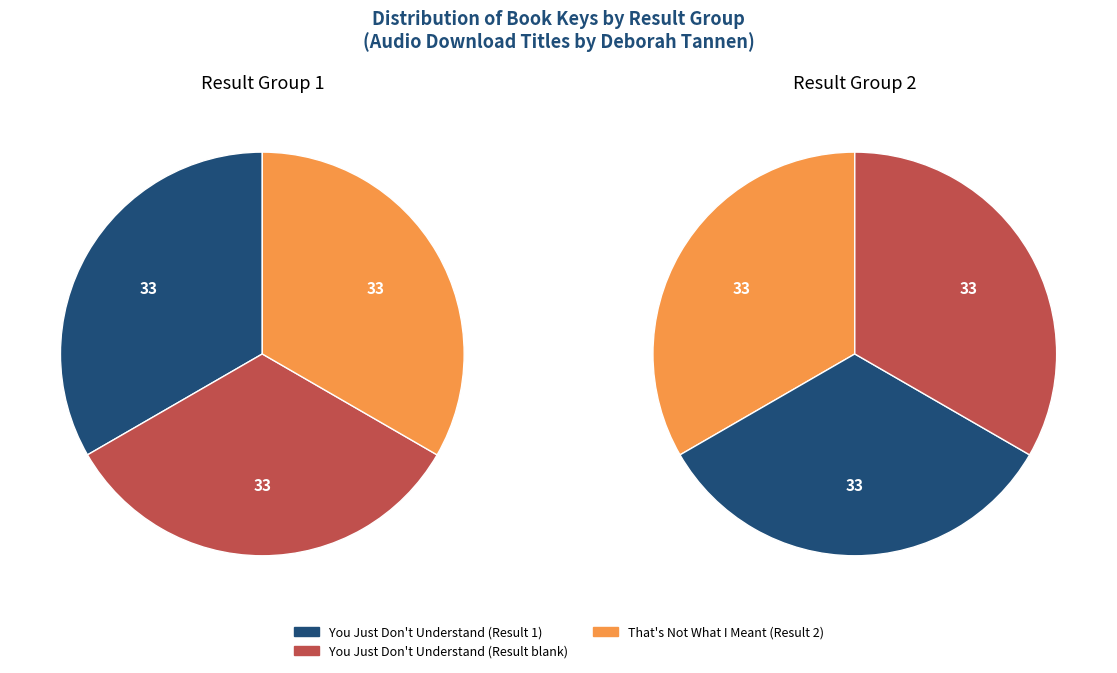

How many segments does this pie chart have?

3